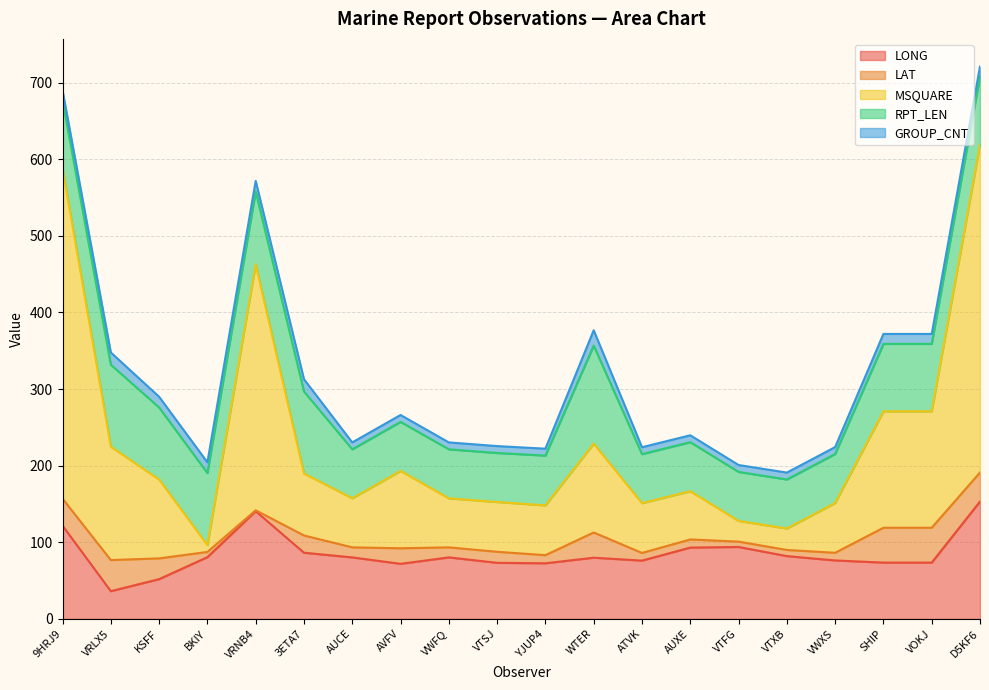

At which category does RPT_LEN reach its first local peak?

VRLX5